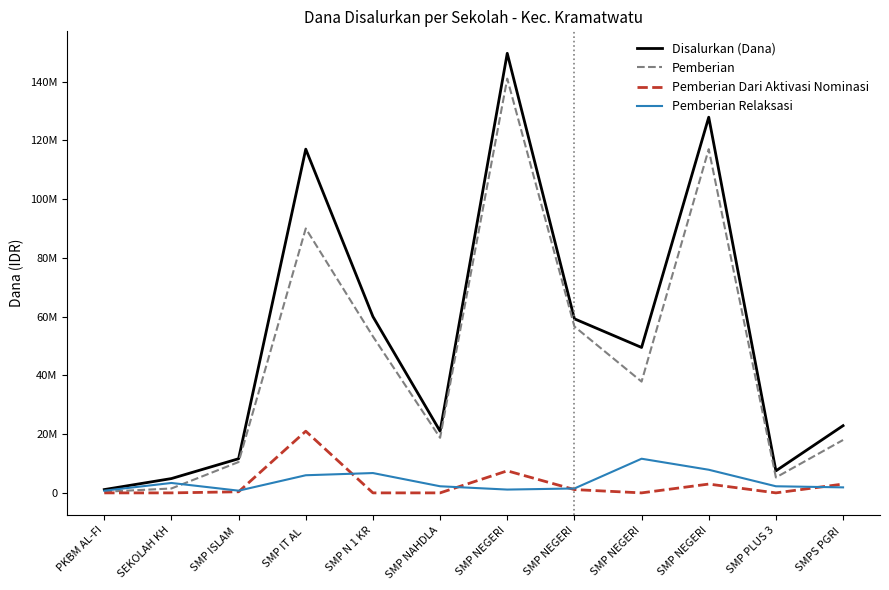

Read the Pemberian Dari Aktivasi Nominasi value at SMP IT AL , to the nearest 10.

21000000